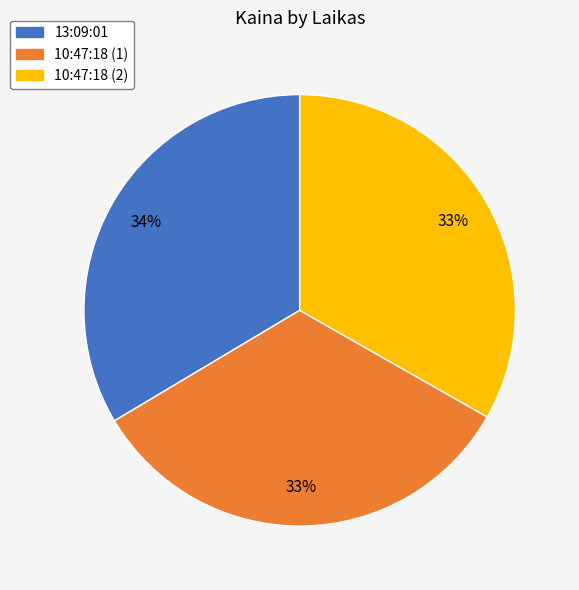

Is the sum of 10:47:18 (1) and 10:47:18 (2) greater than half?

Yes